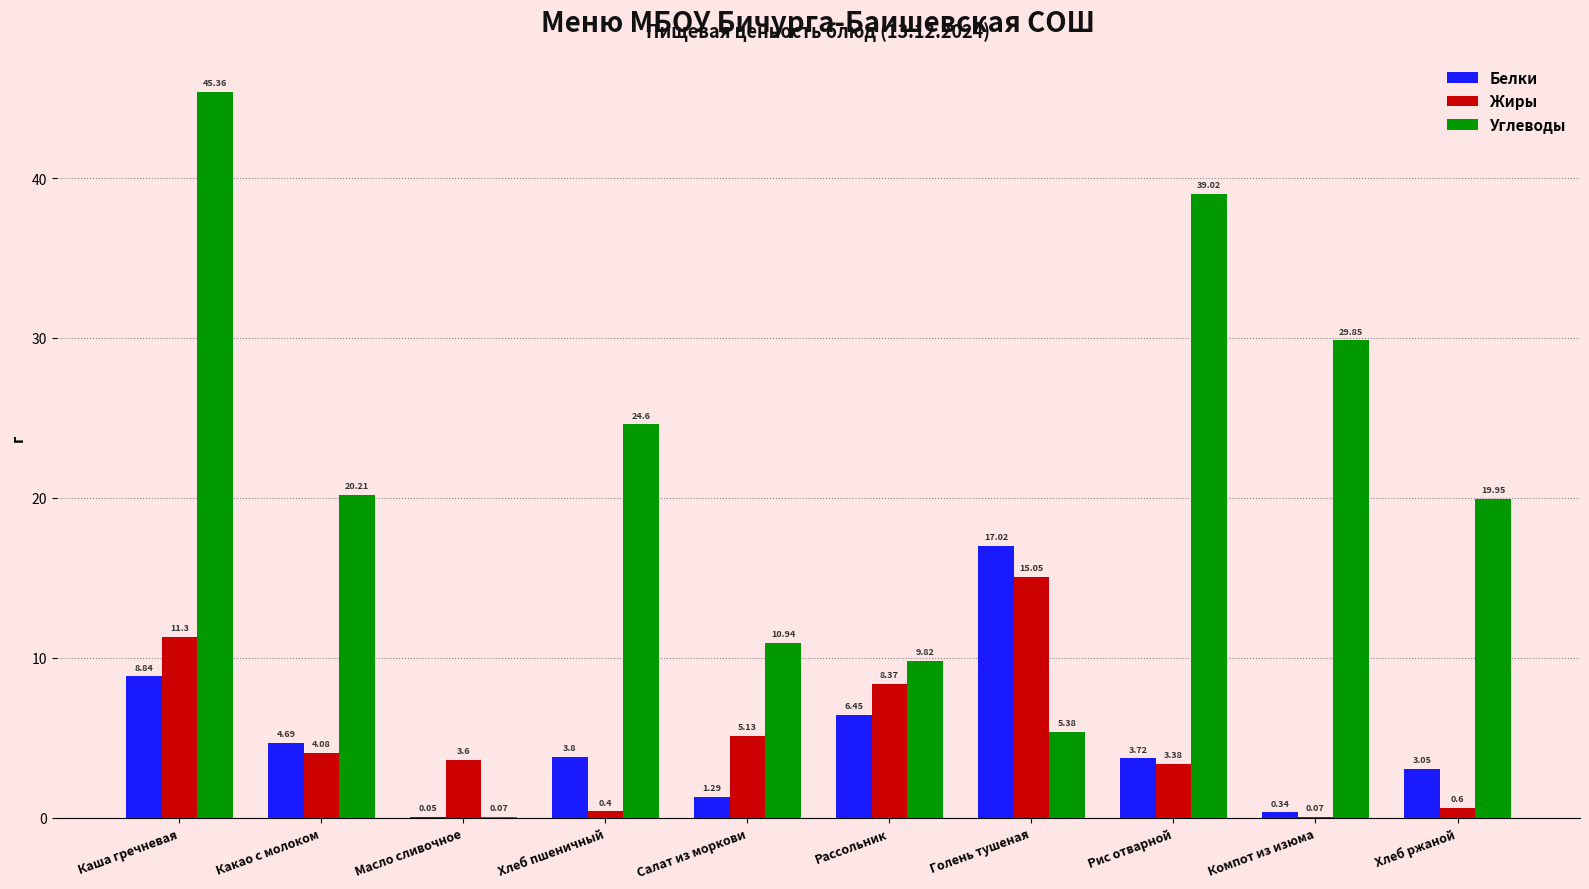

At which category does the chart reach its peak across all series?

Каша гречневая